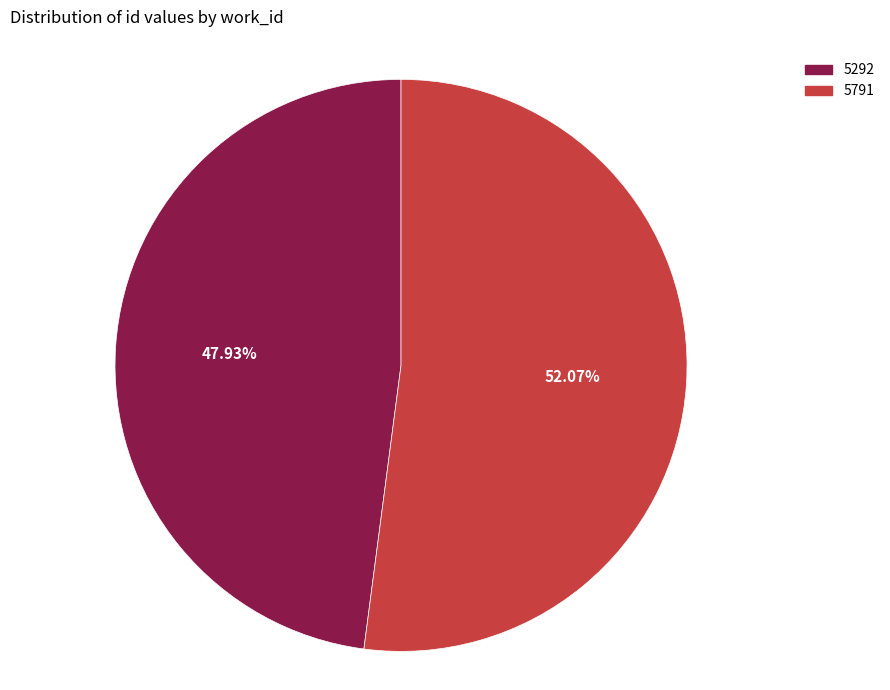

Which category accounts for the majority?

5791